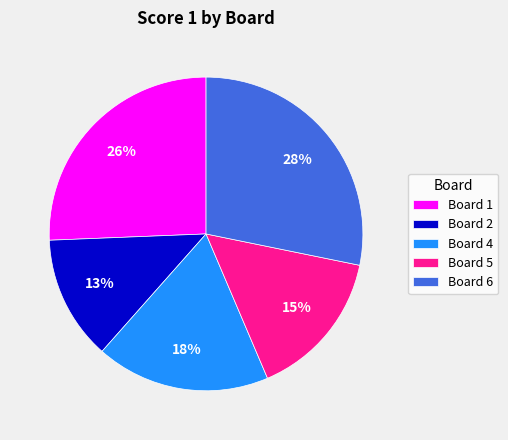

To the nearest percent, what percentage of the pie is Board 5?

15%